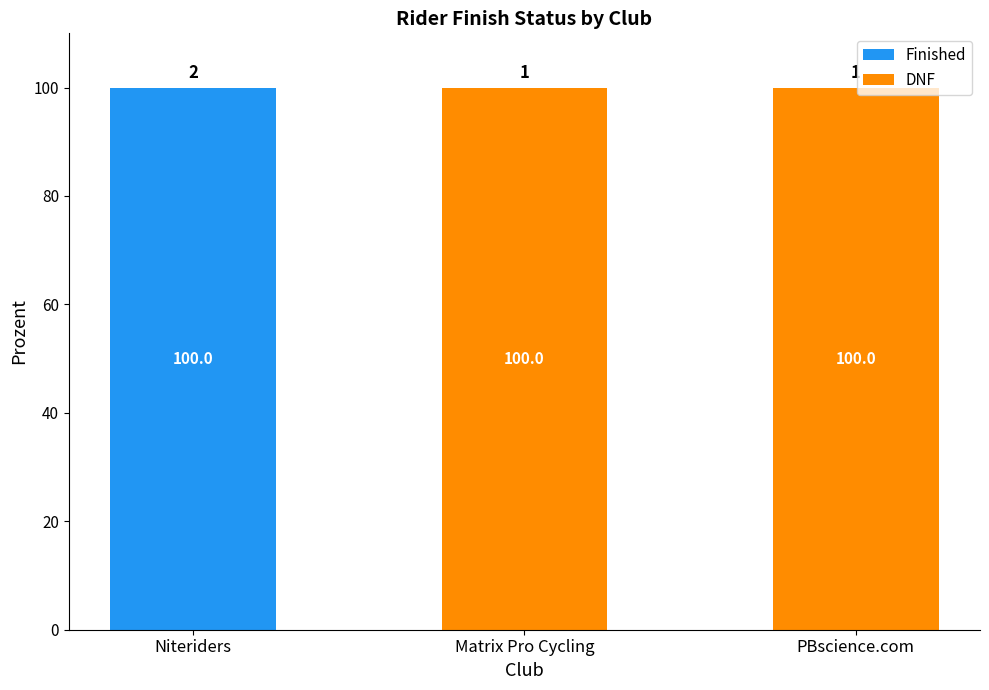

Is it true that Finished equals 100 at Niteriders?

True